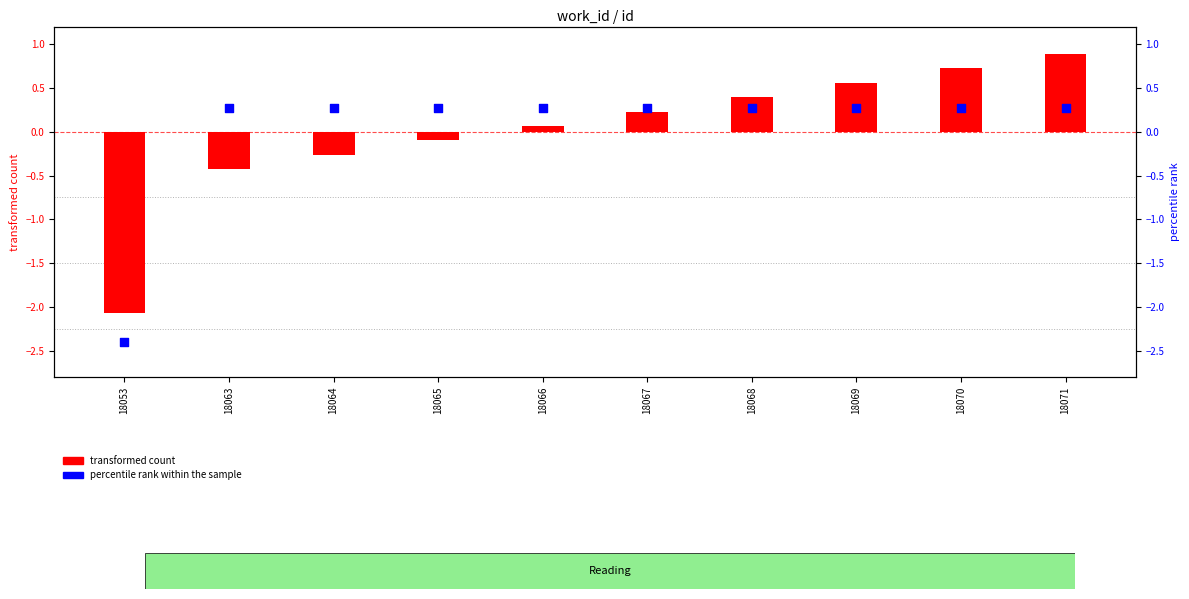

Which series has the largest Y range (max minus min)?

transformed count